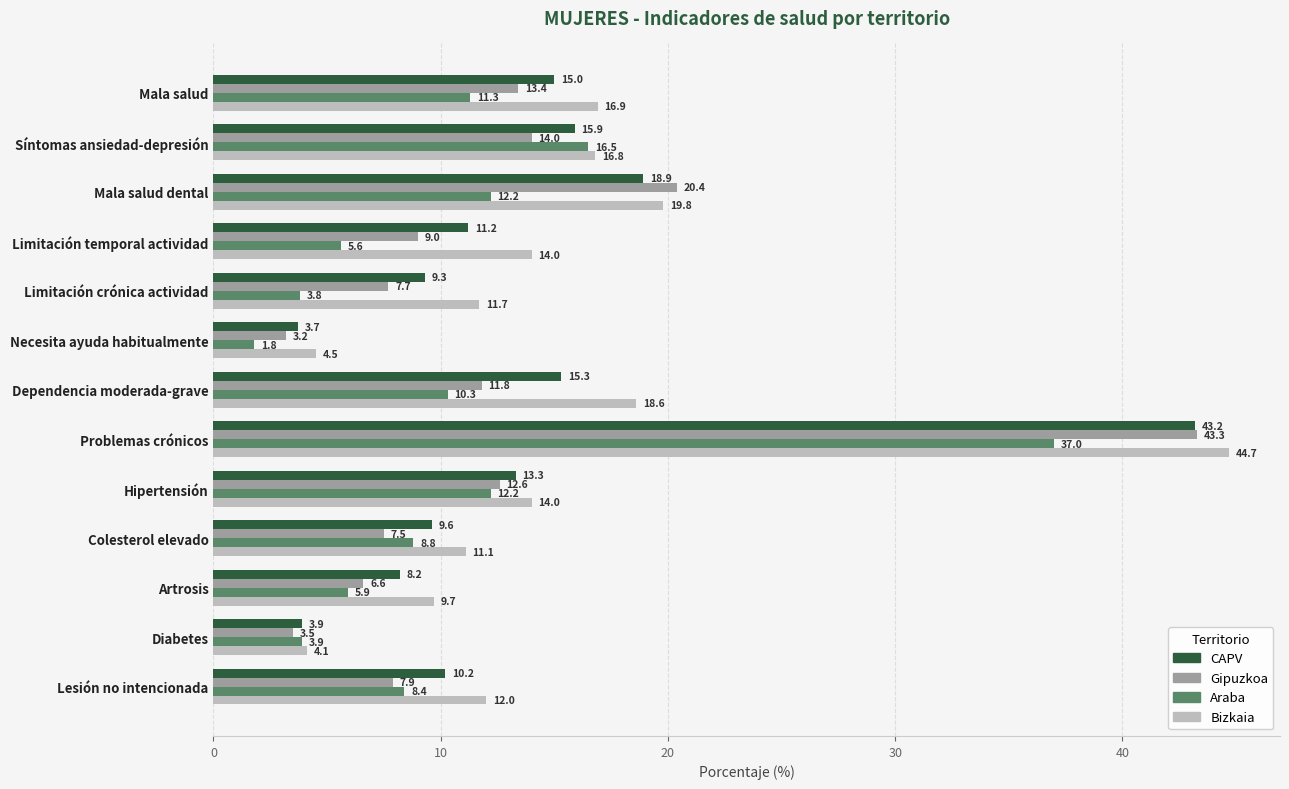

The CAPV series shows 30.1 at Problemas crónicos. True or false?

False